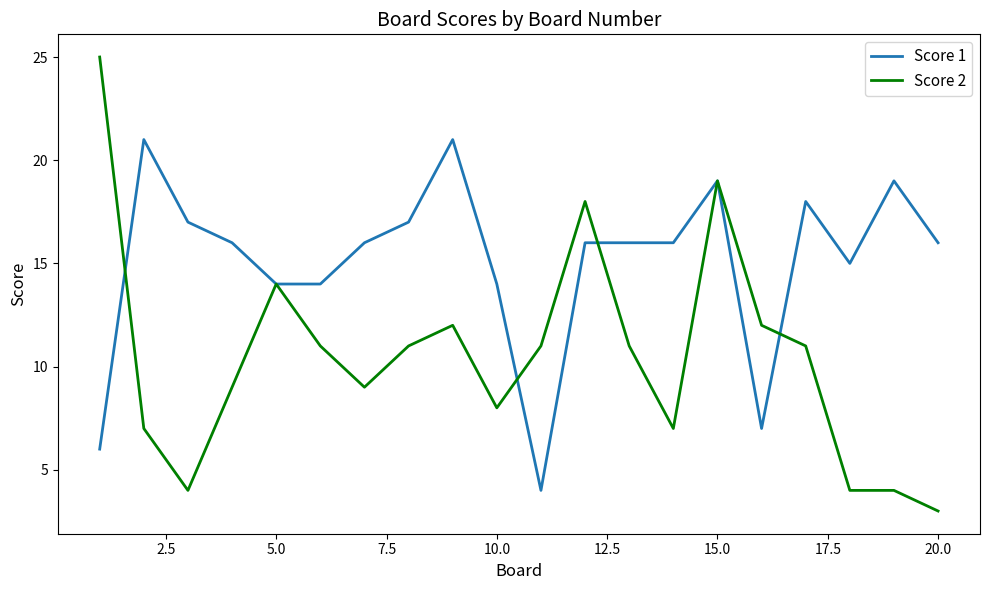

Rank the series by their maximum value, from highest to lowest.

Score 2, Score 1